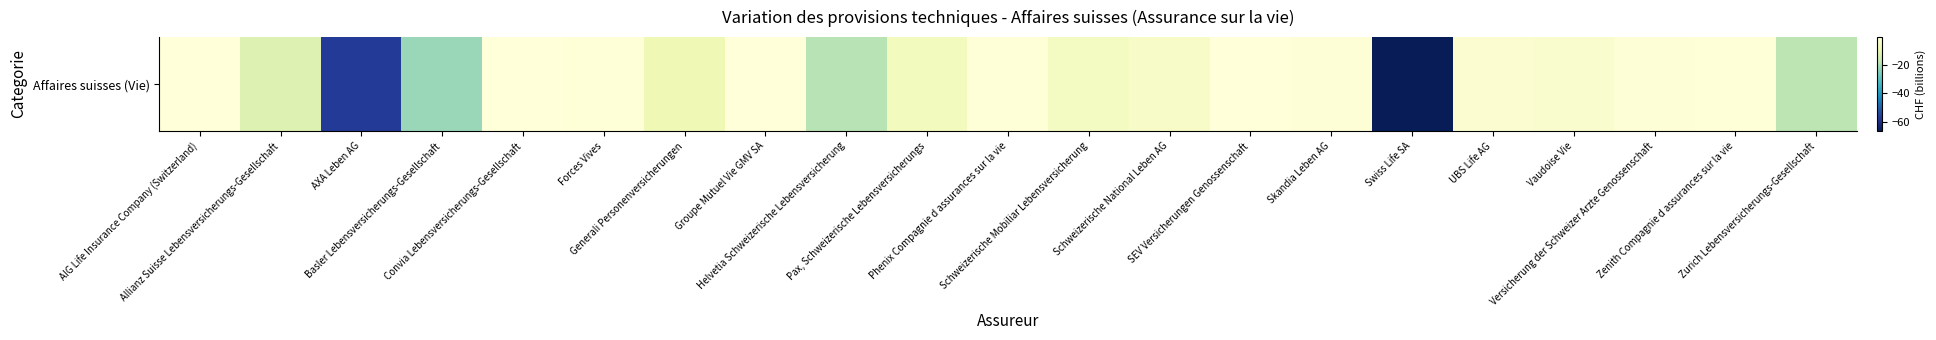

Which category has the lowest value across all series?

Swiss Life SA